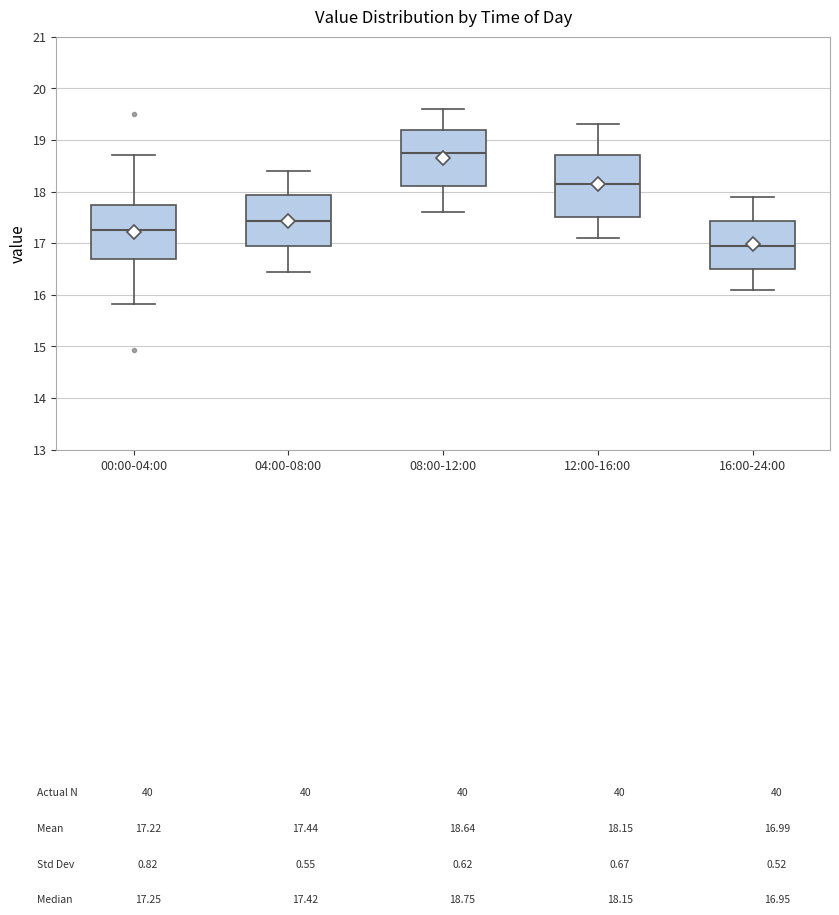

Comparing the boxes themselves (not the whiskers), which one is the tallest?

12:00-16:00